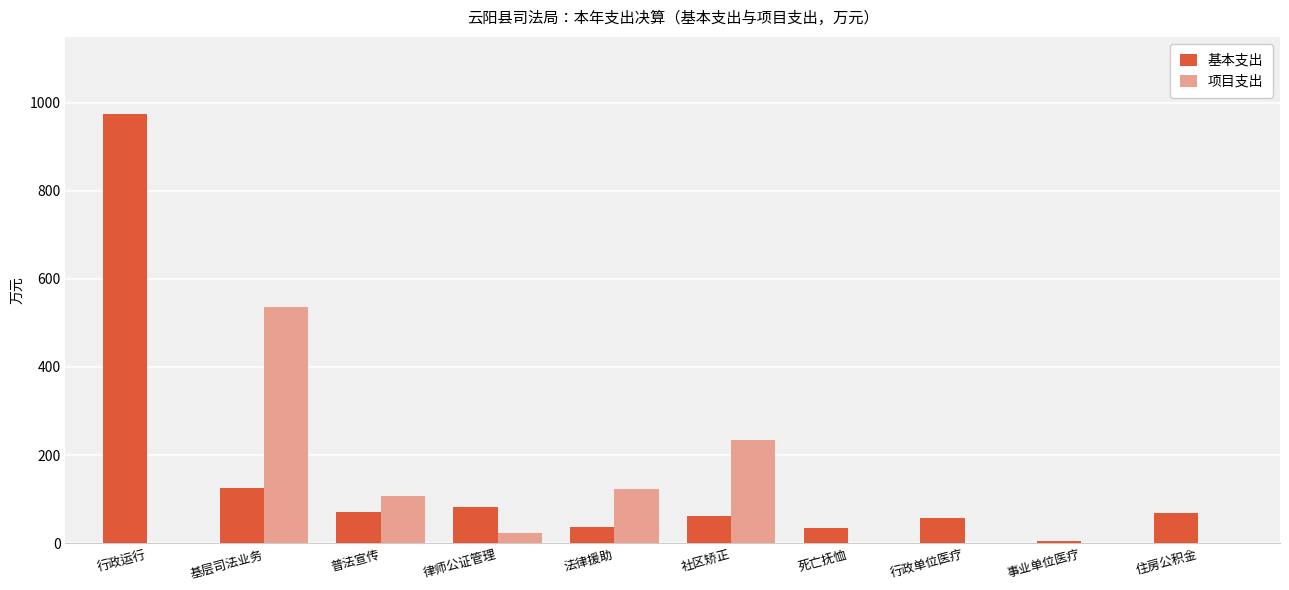

Is it true that 项目支出 equals 0.0 at 住房公积金?

True